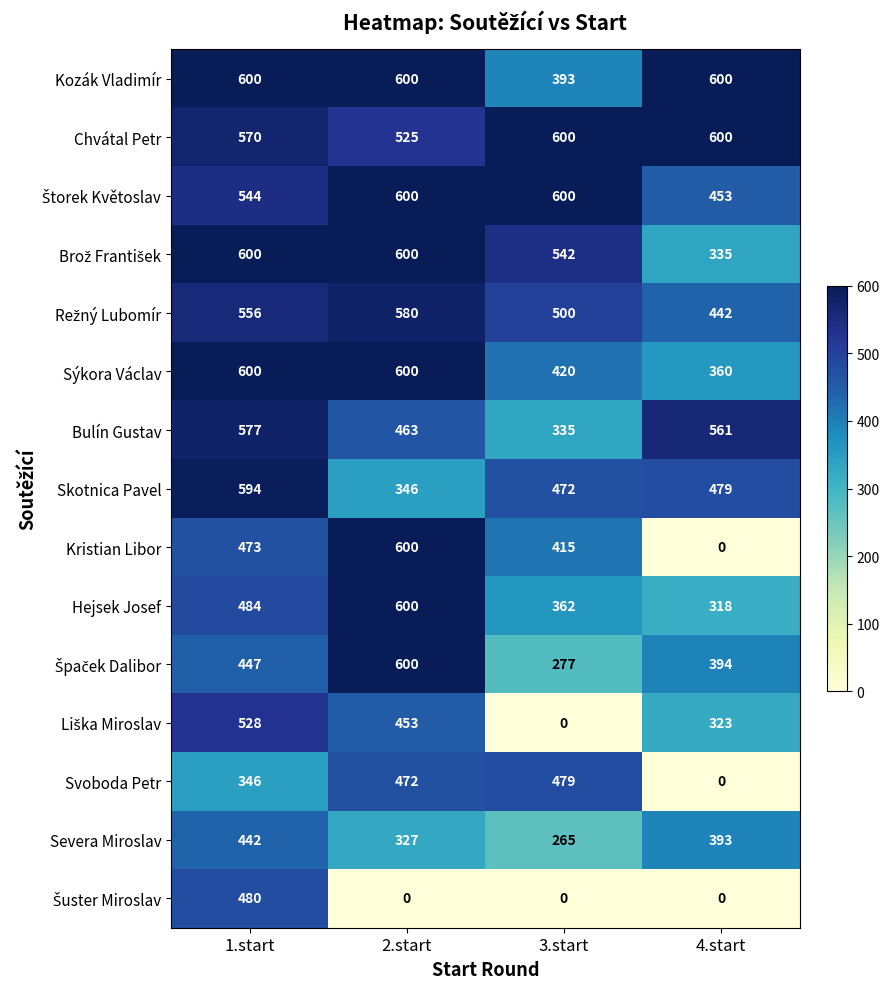

Which series has the widest spread of values?

Kristian Libor